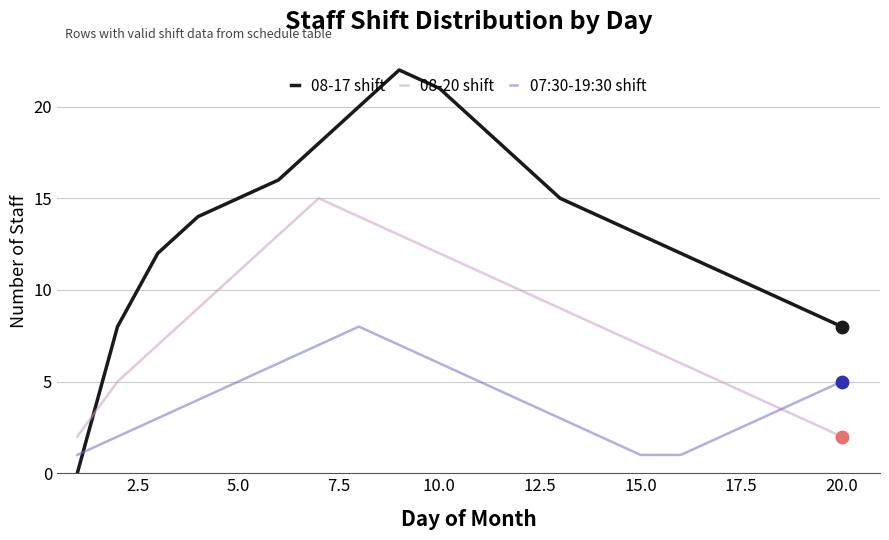

Which series has the largest total across all categories?

08-17 shift